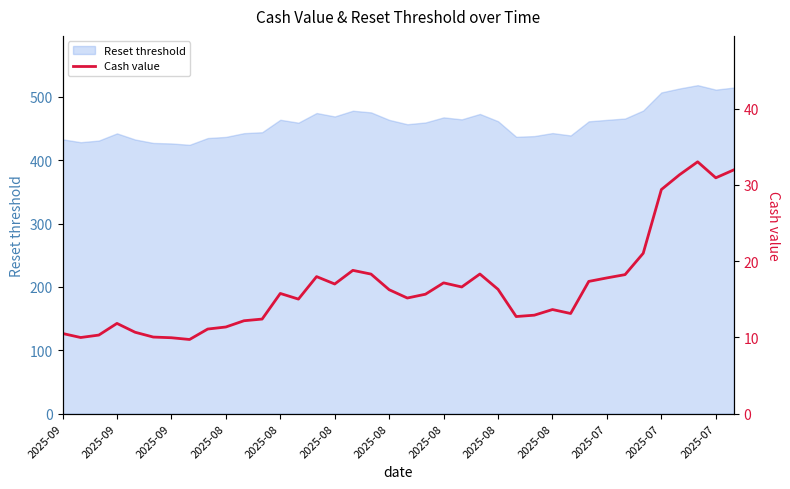

How many values exceed 15?

22